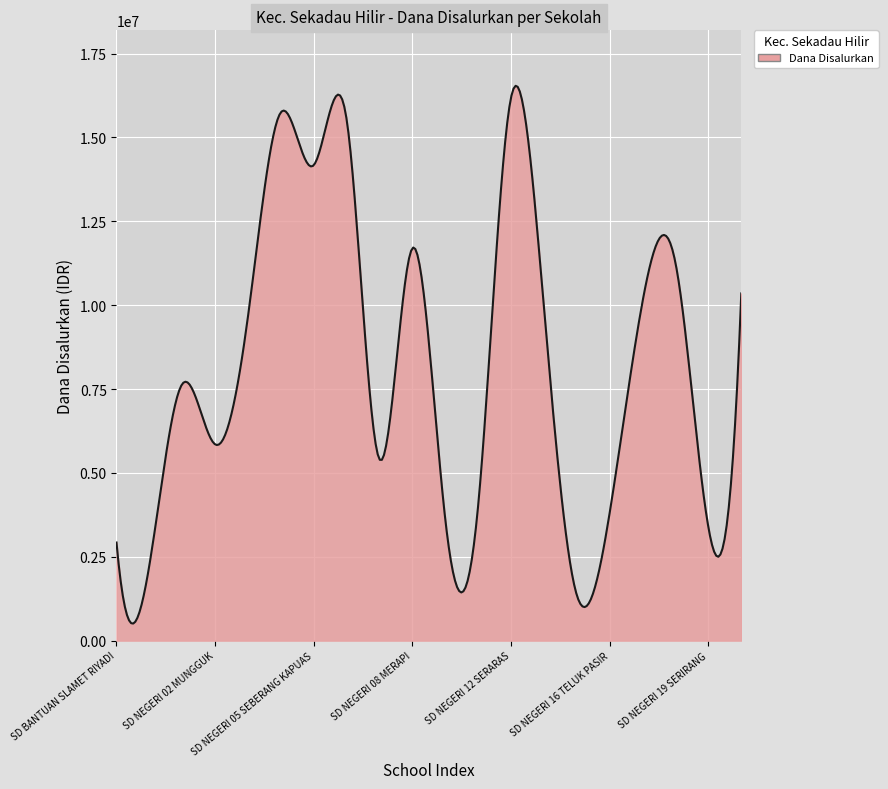

True or false: there are more than 2 points higher than both neighbors.

True